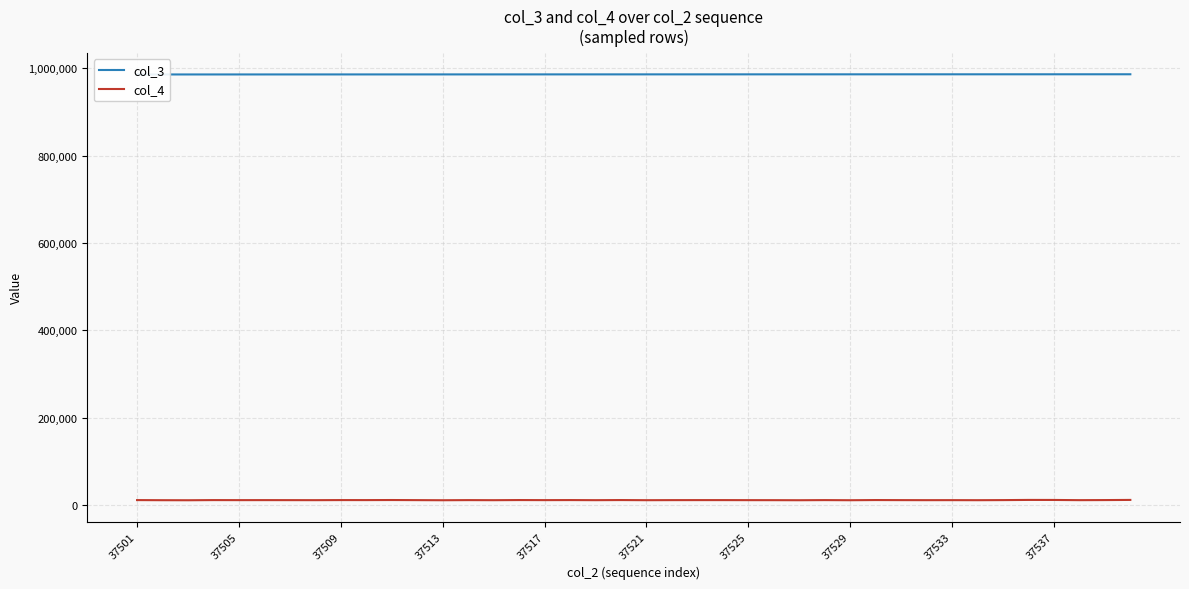

At 13, list the series in order from largest to smallest.

col_3, col_4